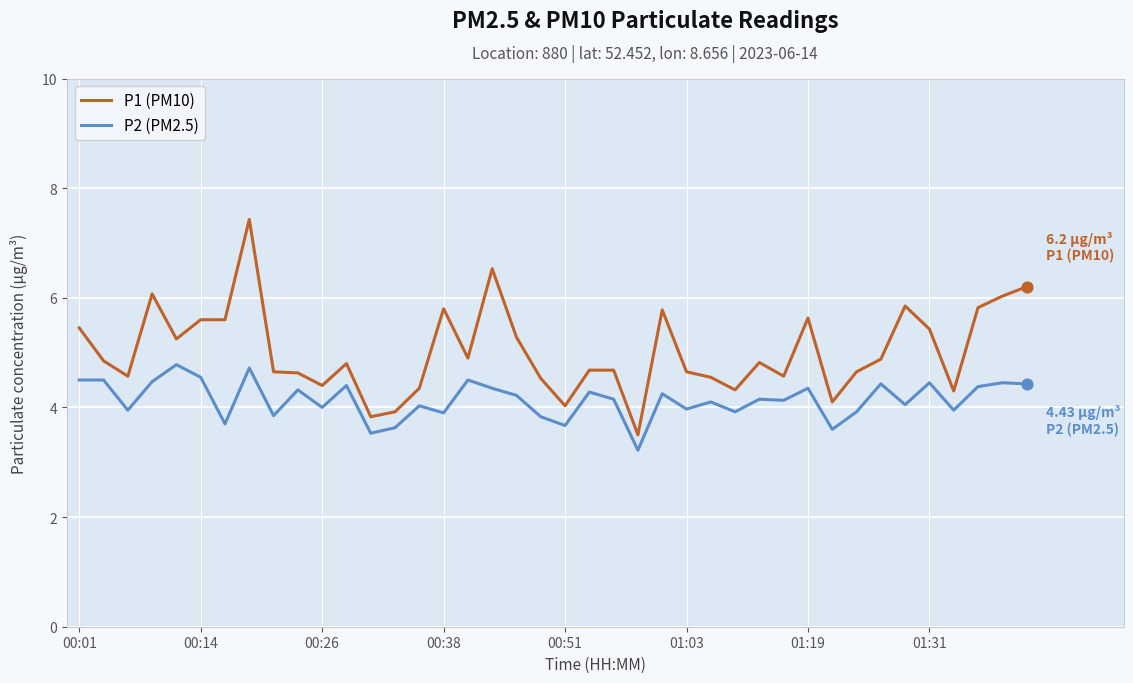

Which series has the largest total across all categories?

P1 (PM10)